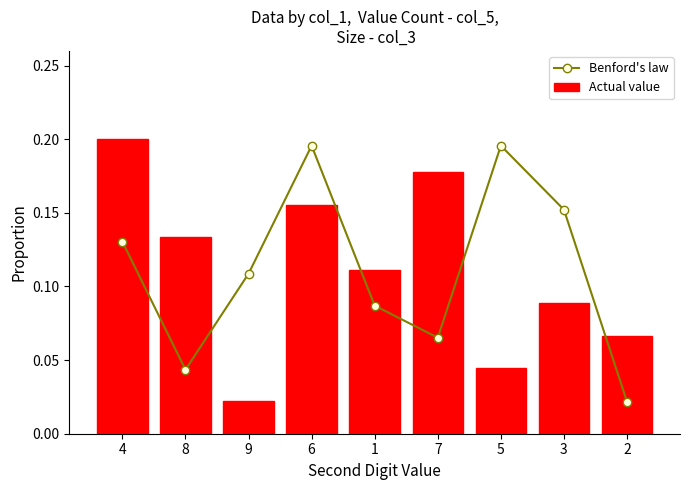

Is it true that Actual value equals 0.2 at 6?

True